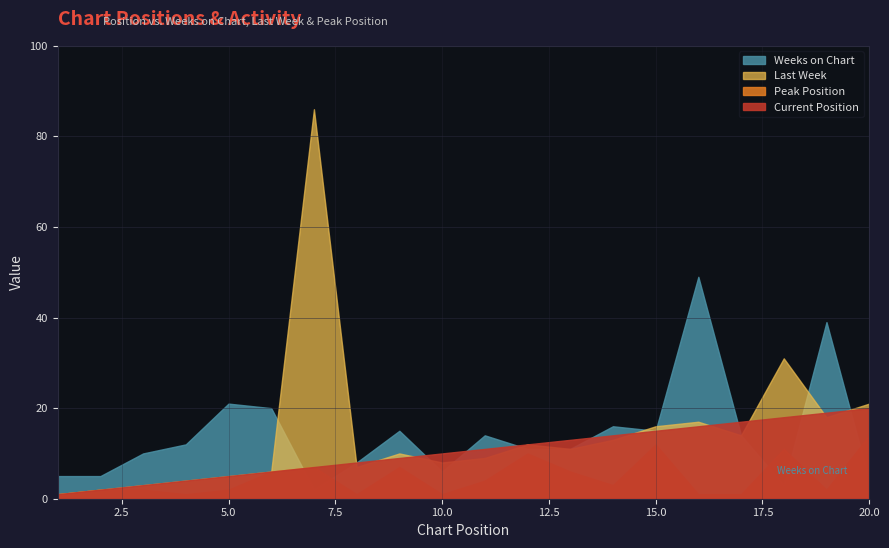

At how many categories does at least one series exceed 35?

3